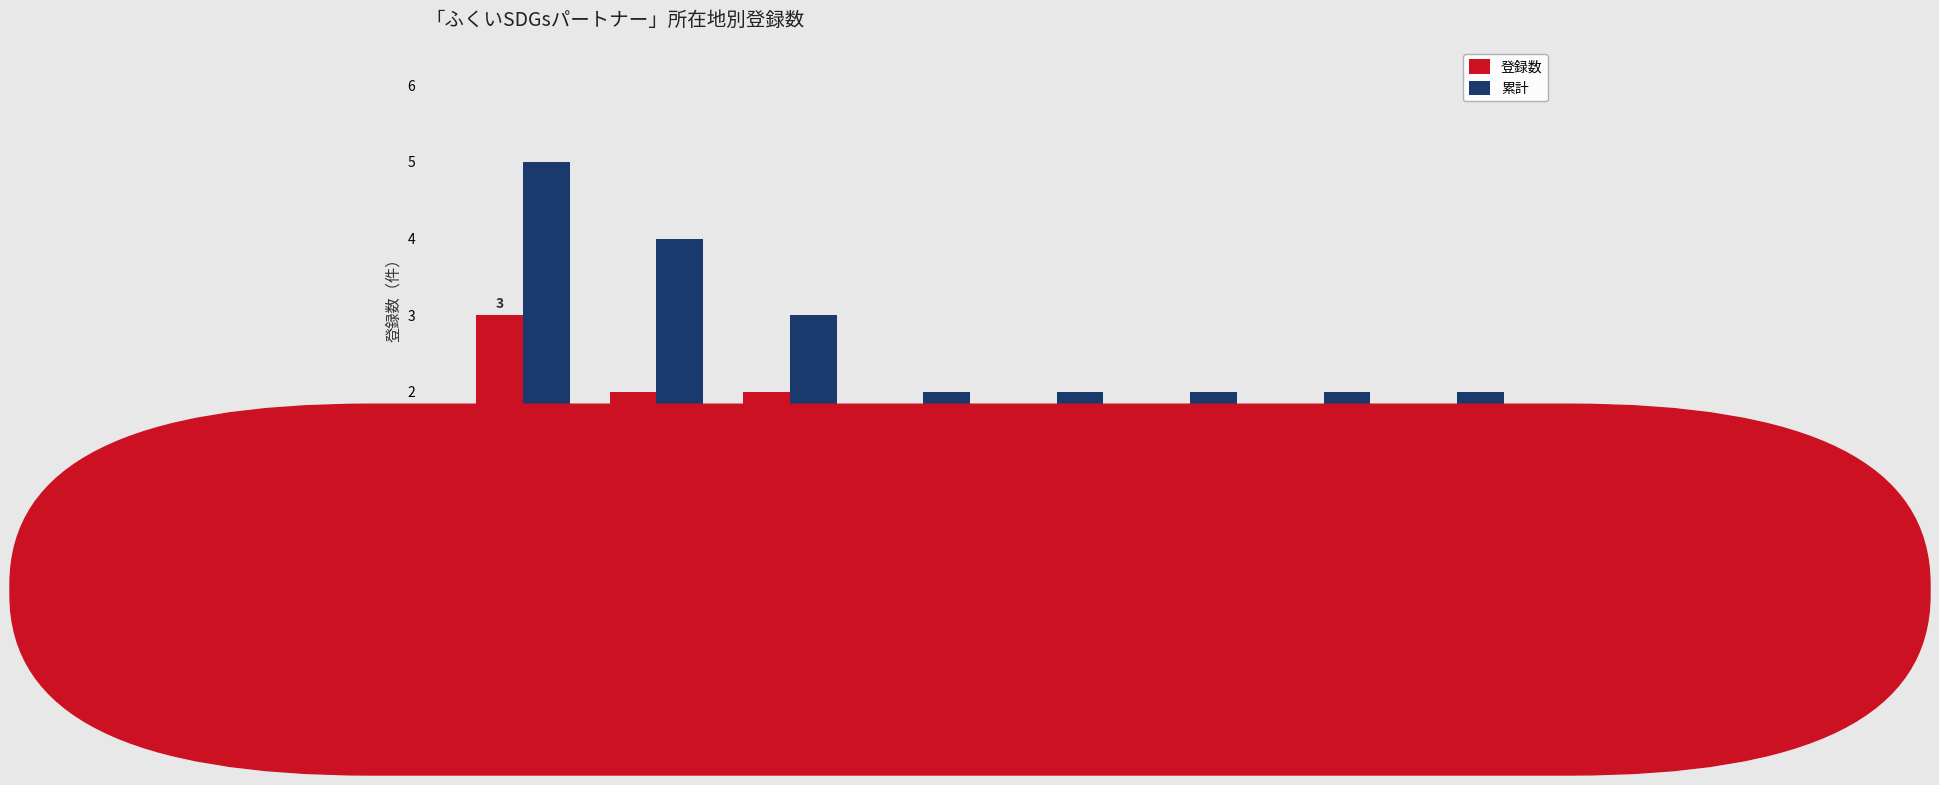

Rank the series by their maximum value, from highest to lowest.

累計, 登録数